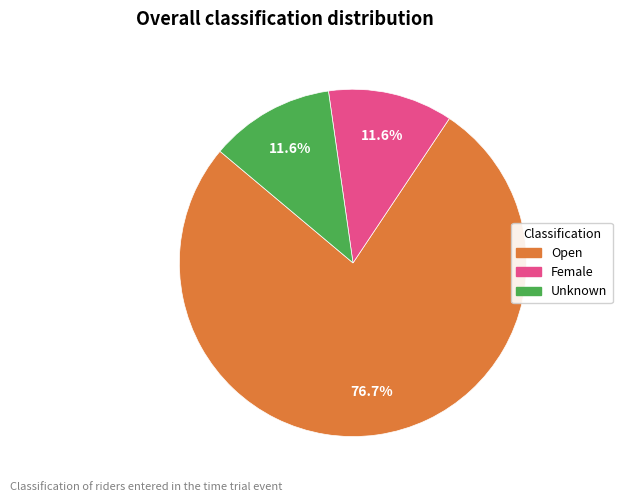

Which category has the biggest portion of the pie?

Open